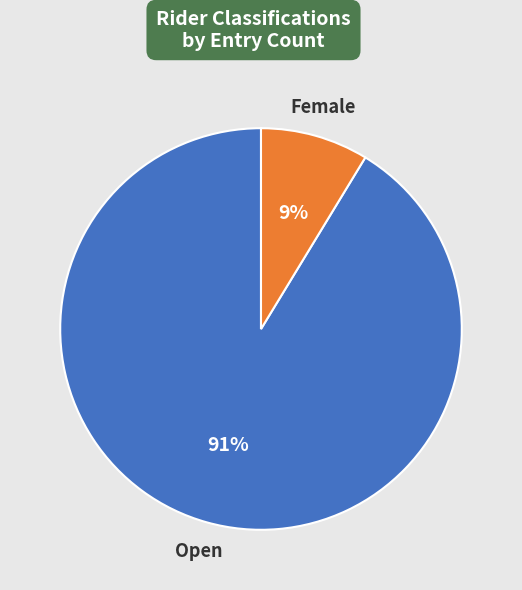

Combined, do Female and Open account for over 50%?

Yes